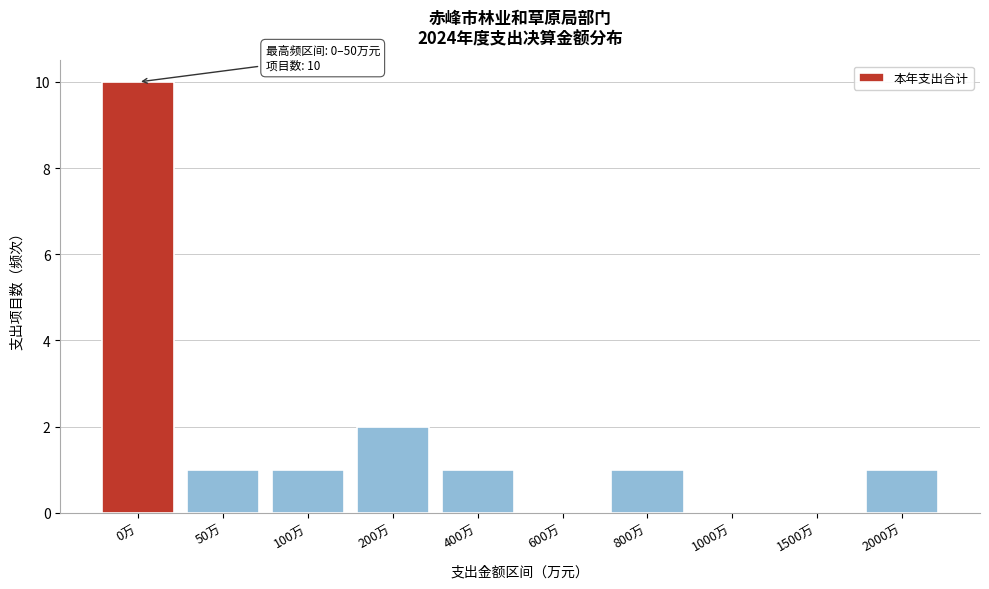

Reading right to left, list all the values displayed in this chart.

2000万=1	1500万=0	1000万=0	800万=1	600万=0	400万=1	200万=2	100万=1	50万=1	0万=10